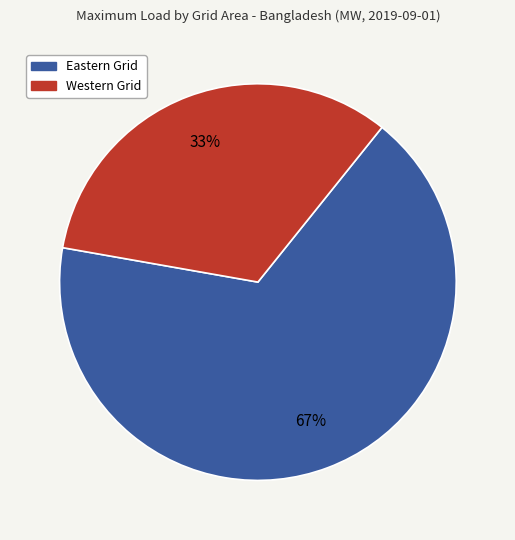

To the nearest percent, what is the difference between the largest and smallest slice percentages?

34%